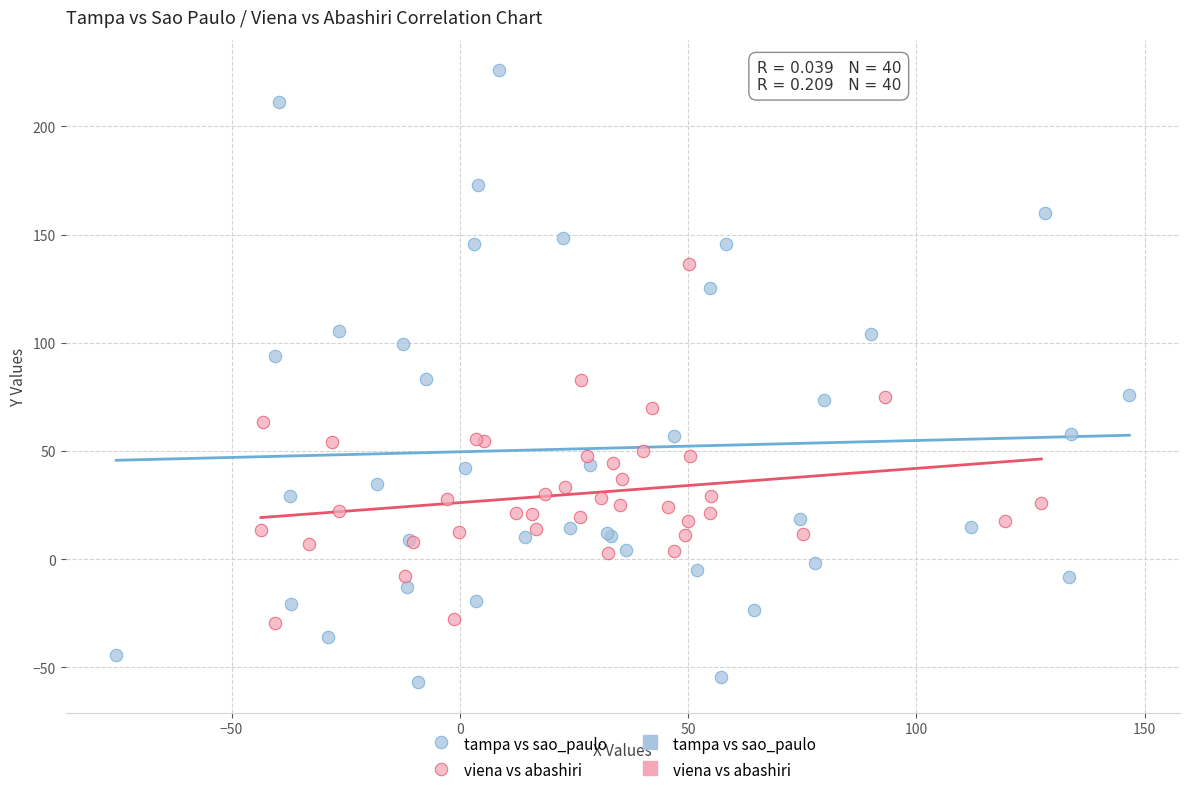

Which series has the widest spread of Y values?

tampa vs sao_paulo